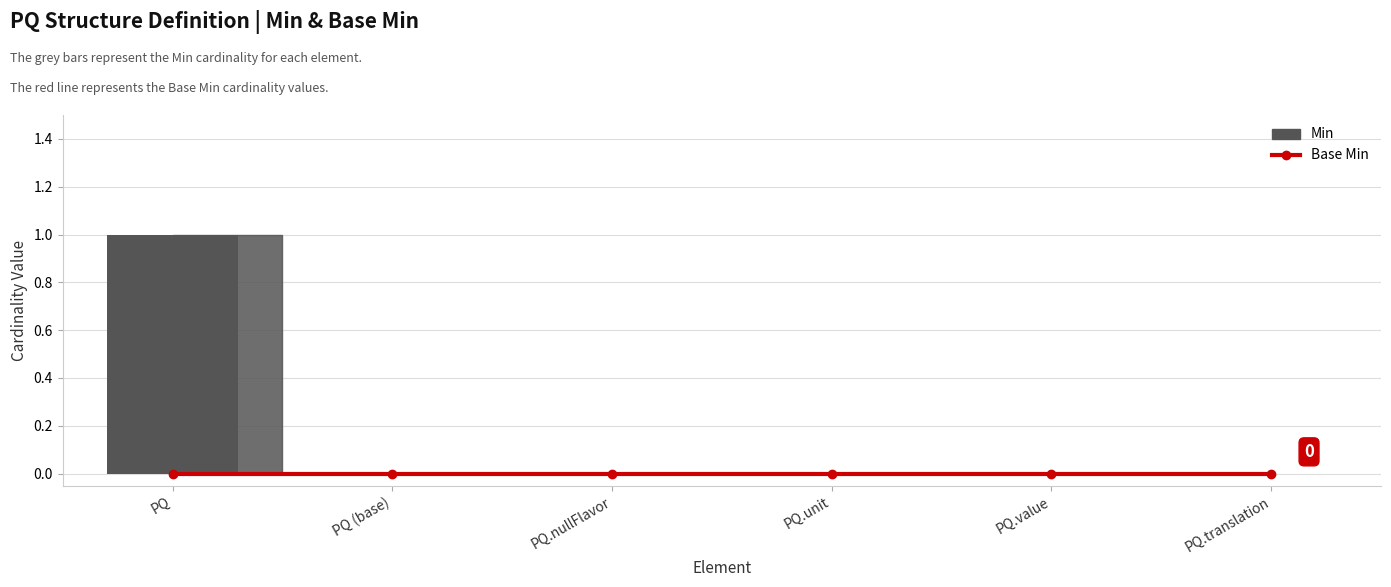

At which label does Min reach its peak?

PQ